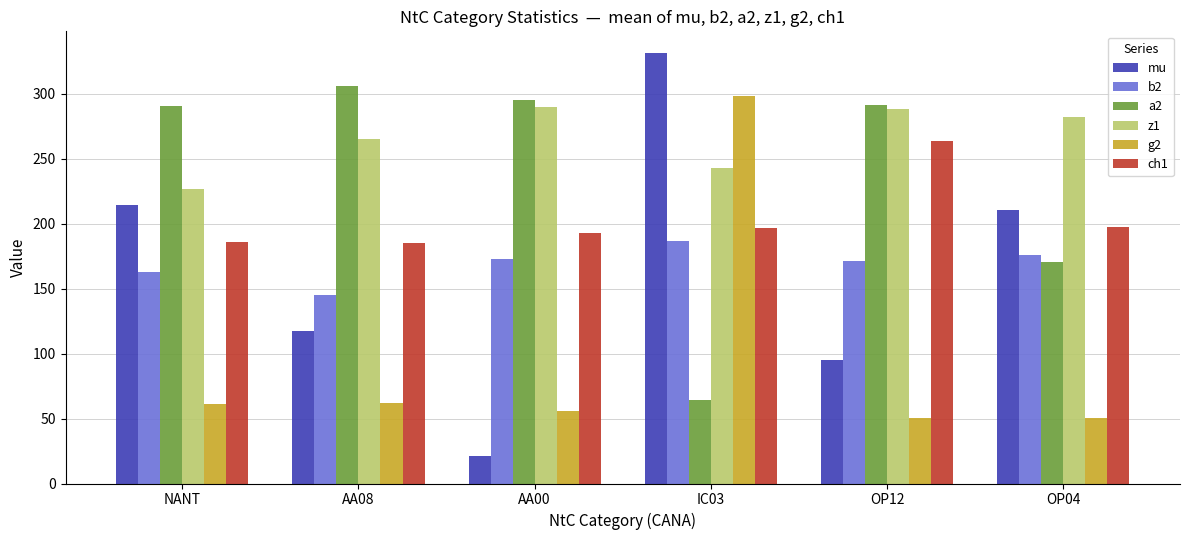

The a2 series shows 505.8 at NANT. True or false?

False